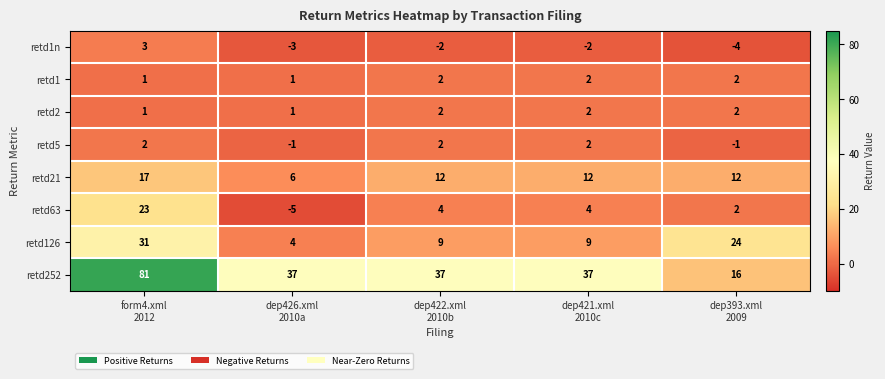

Which series has the largest range (max minus min)?

retd252